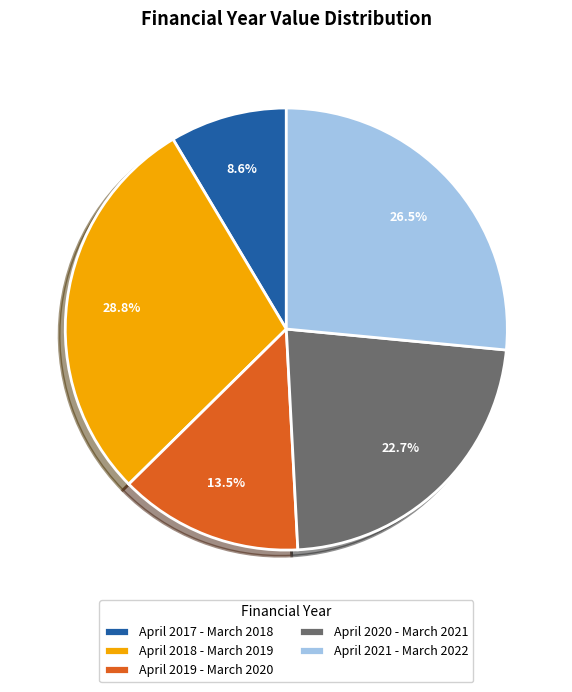

How many slices are in this pie chart?

5